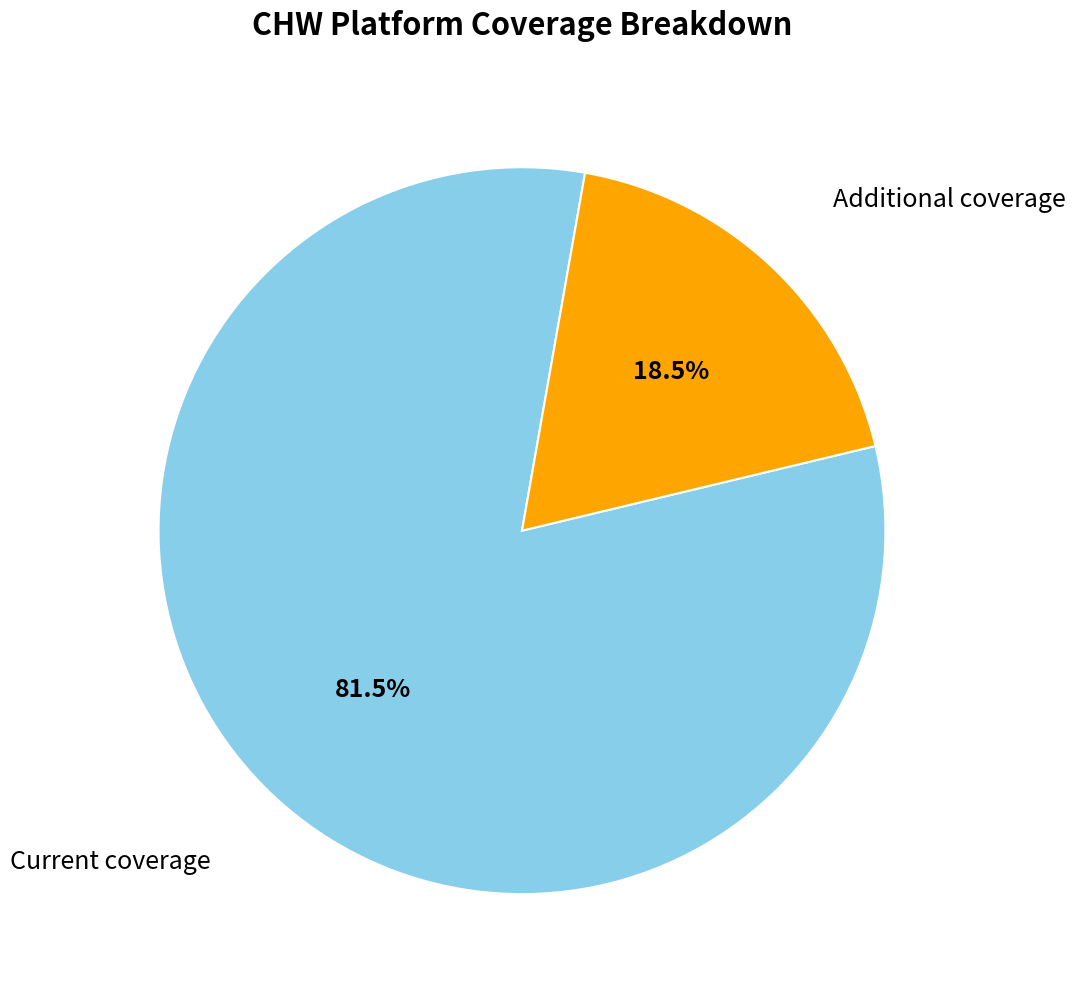

Is there a majority slice in this chart?

Yes